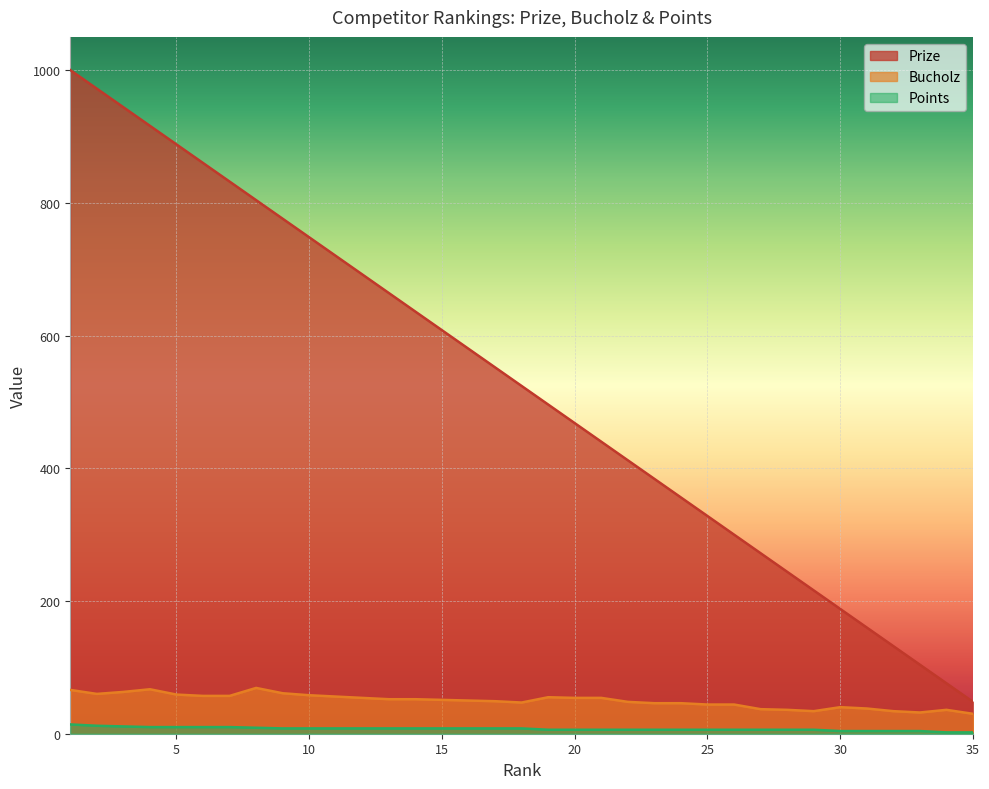

What is the average value of the Bucholz series?

50